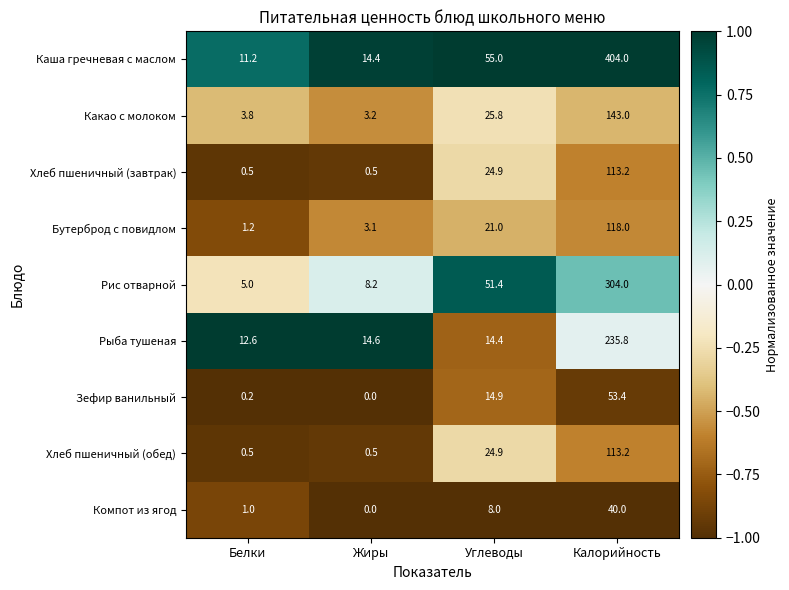

Which series has the widest spread of values?

Каша гречневая с маслом